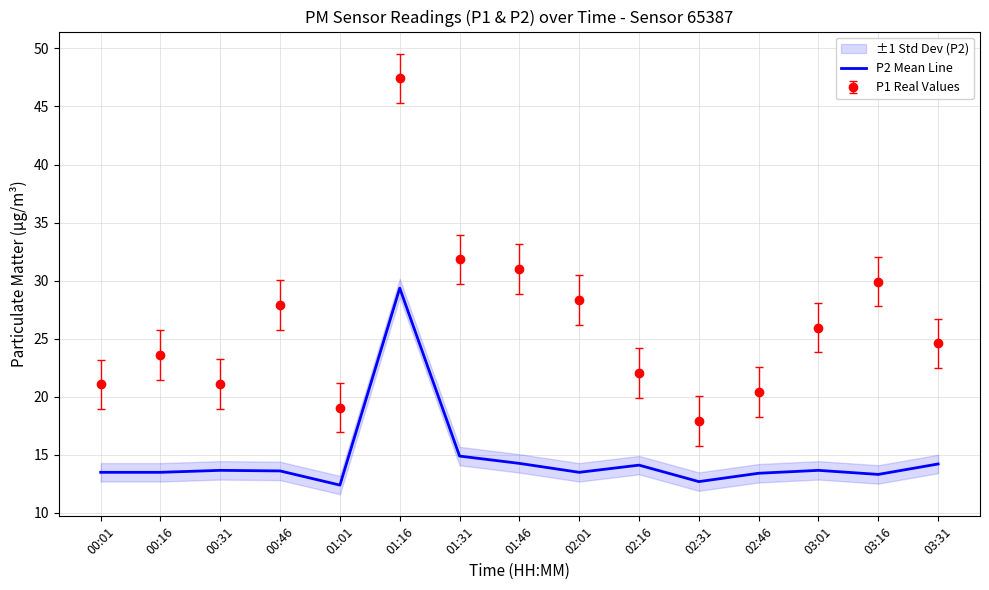

How many data points are above 13?

13